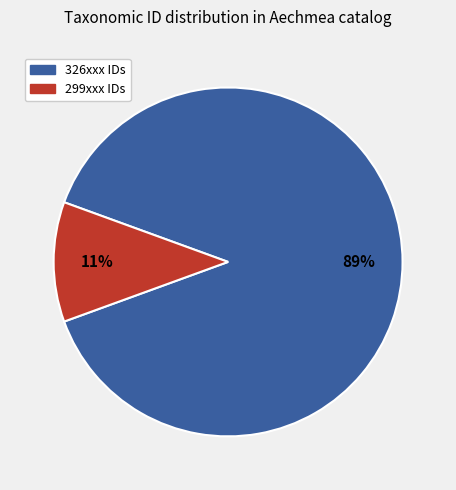

To the nearest percent, what is the average slice percentage?

50%